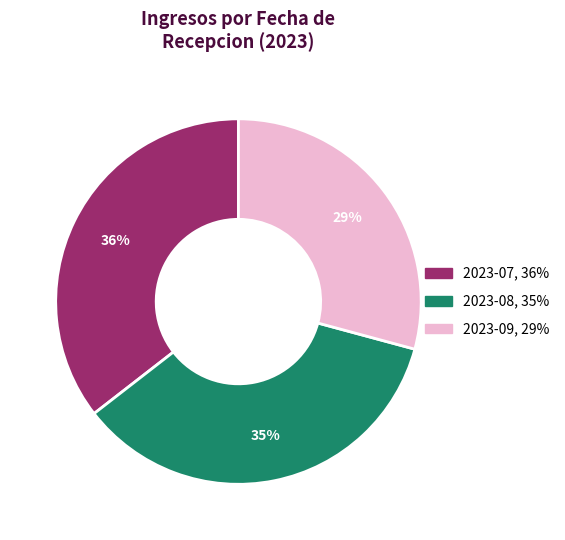

To the nearest percent, what percentage of the pie is 2023-08, 35%?

35%